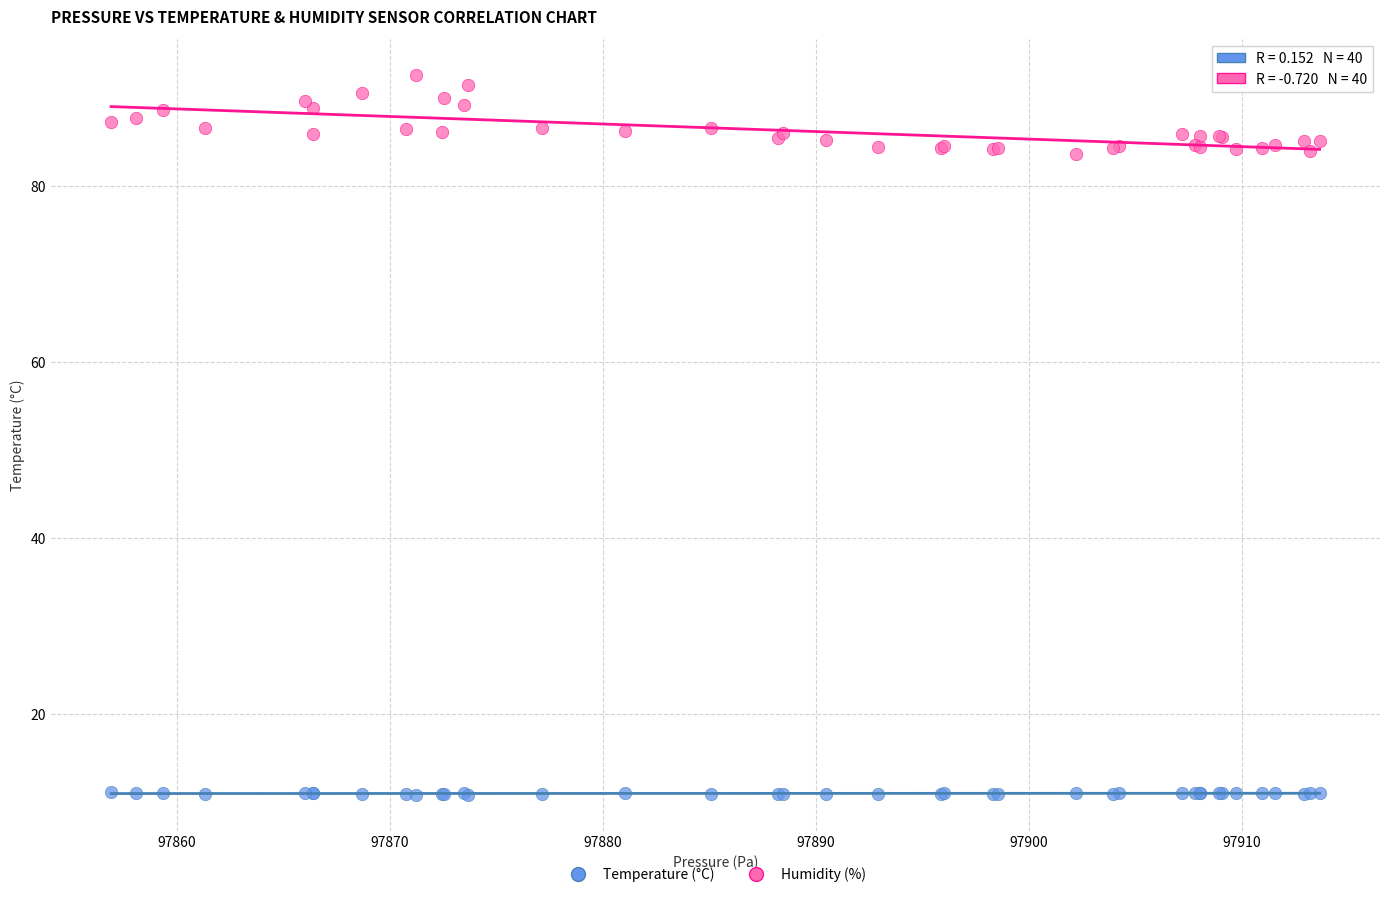

What is the X range (max minus min) for the scatter plot?

56.8